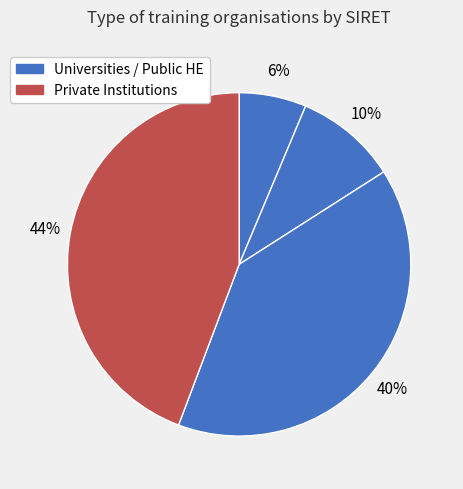

How many slices are in this pie chart?

4